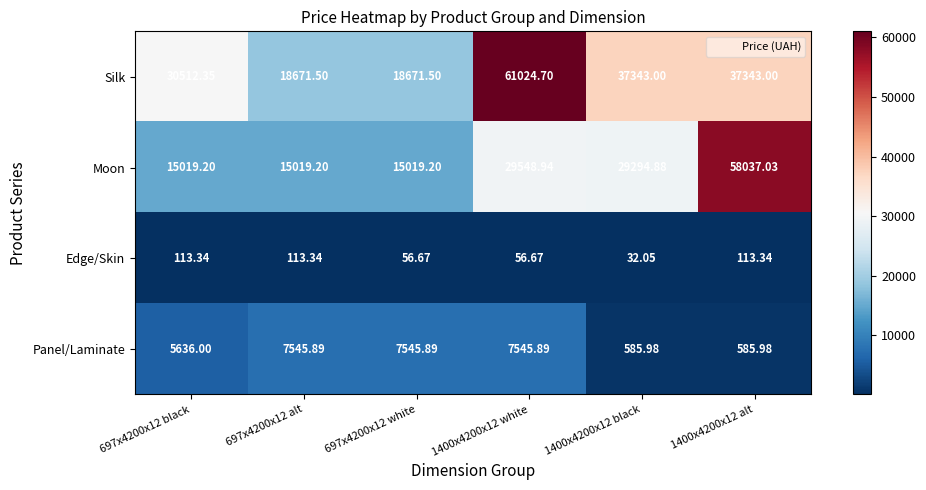

At 697x4200x12 white, list the series in order from largest to smallest.

Silk, Moon, Panel/Laminate, Edge/Skin